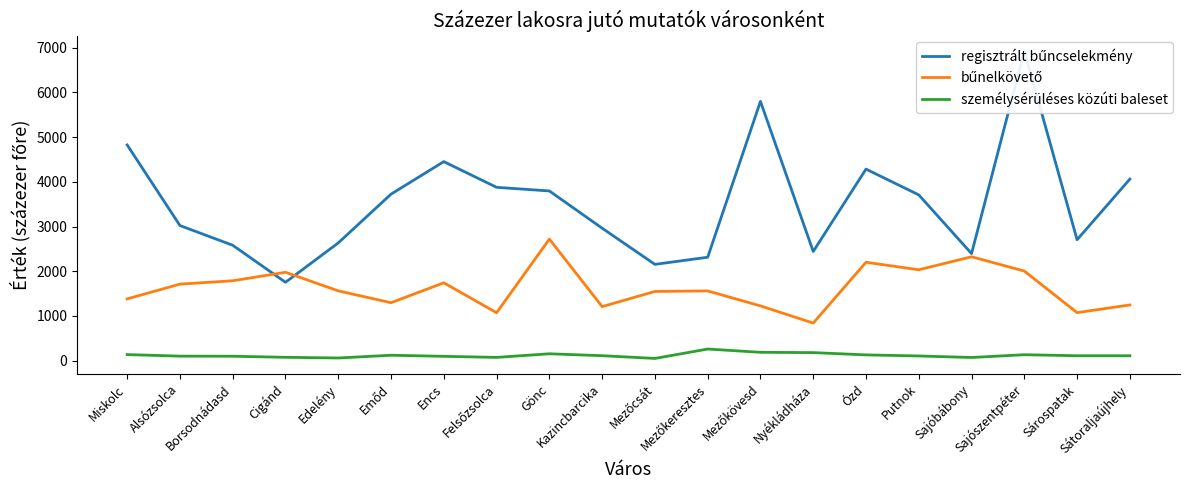

What is the value of the regisztrált bűncselekmény point at the 11th from the left?

2154